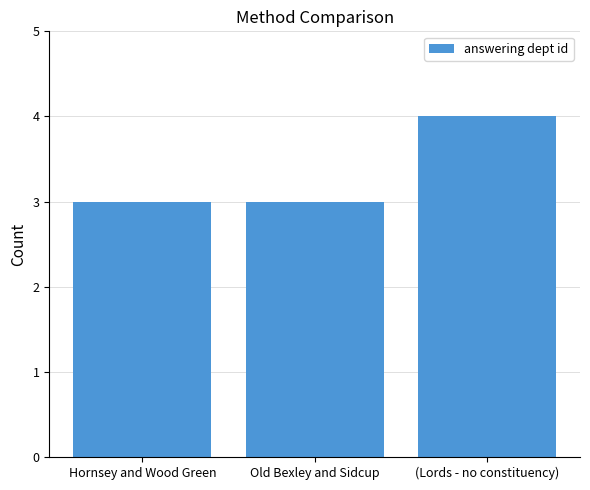

What is the difference between the maximum and minimum values?

1